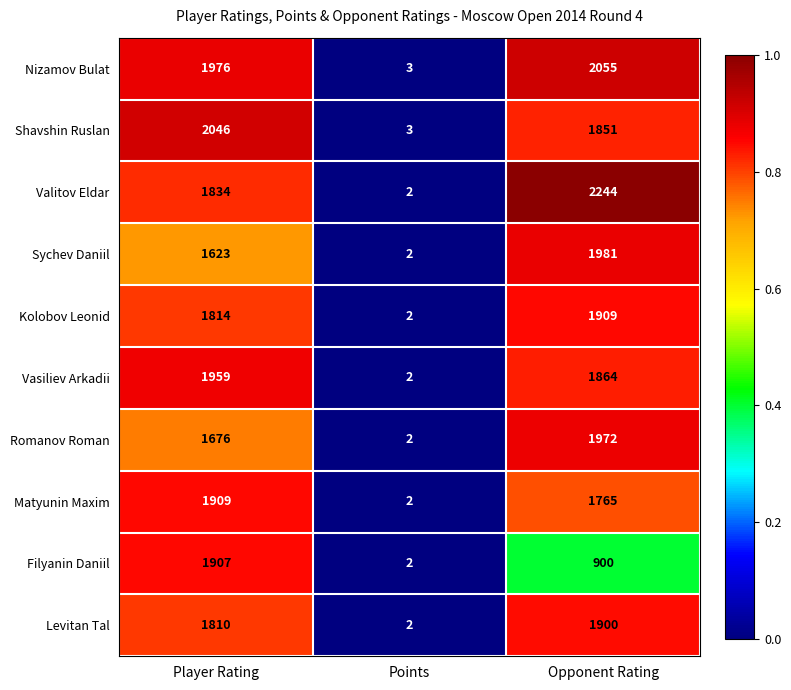

How many Valitov Eldar values are between 2 and 2244?

3